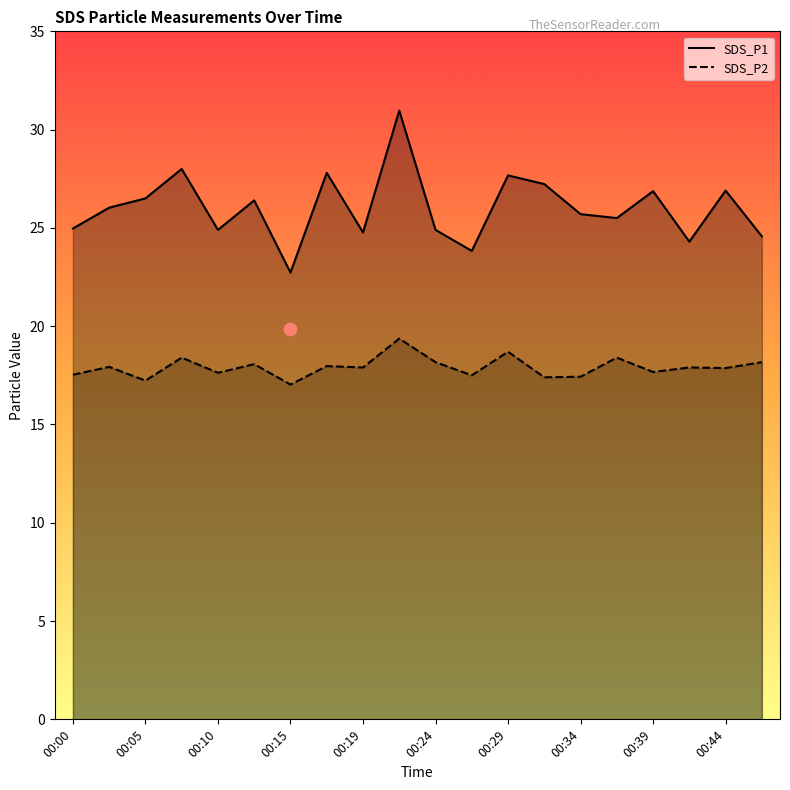

True or false: SDS_P2 and SDS_P1 cross at least once.

False